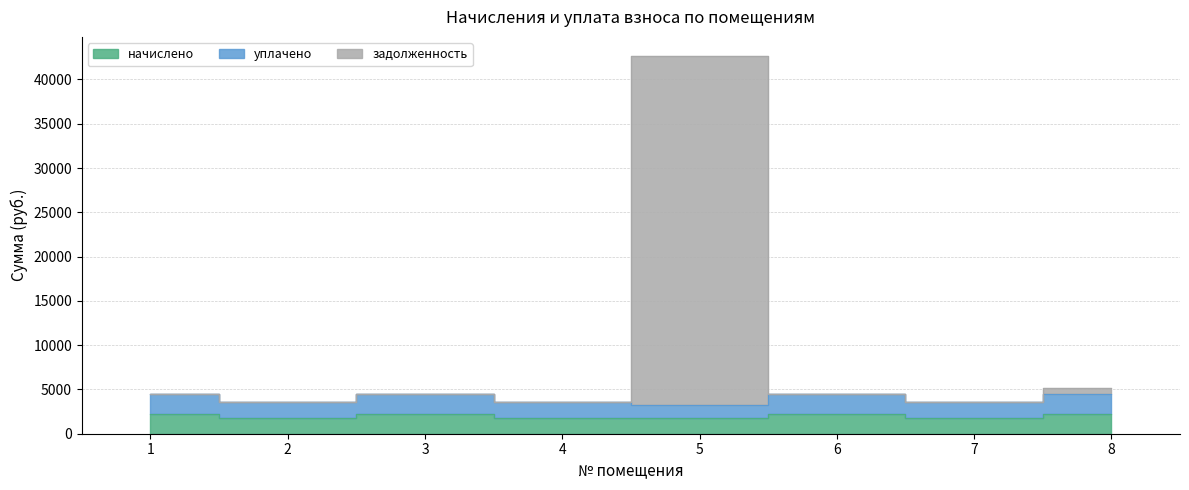

Reading left to right, transcribe all the data shown in this chart.

начислено: 2225.2	1778.0	2228.9	1774.3	1756.0	2217.9	1770.7	2217.9
уплачено: 4450.5	3556.0	4457.9	3548.7	3213.0	4435.9	3541.4	4435.9
задолженность: 4450.5	3556.0	4457.9	3548.7	42672.0	4435.9	3541.4	5175.2